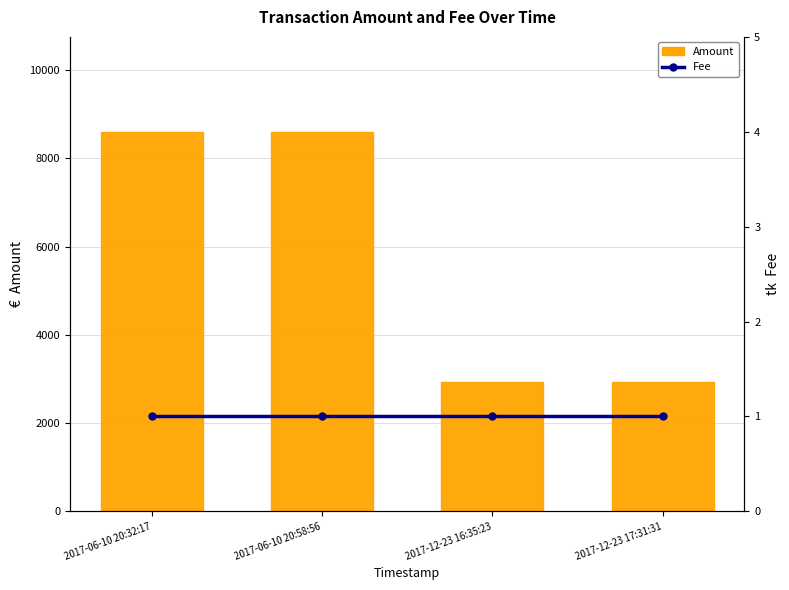

List the series in order of their overall mean, lowest first.

Fee, Amount